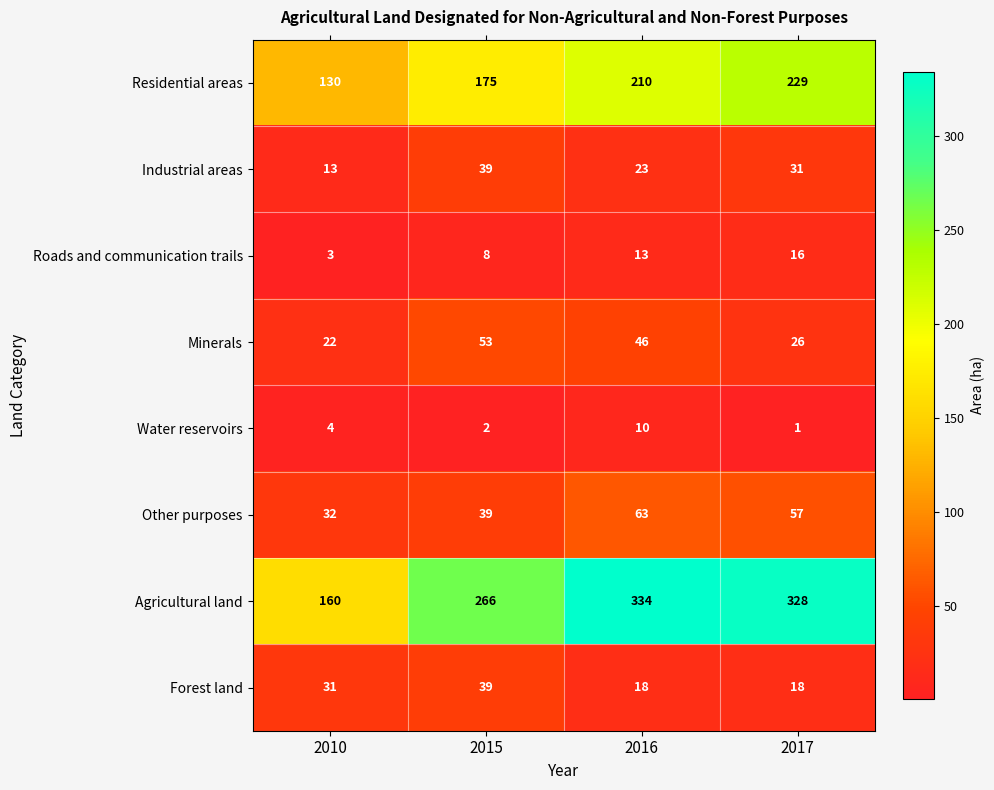

The Forest land series shows 31 at 2010. True or false?

True